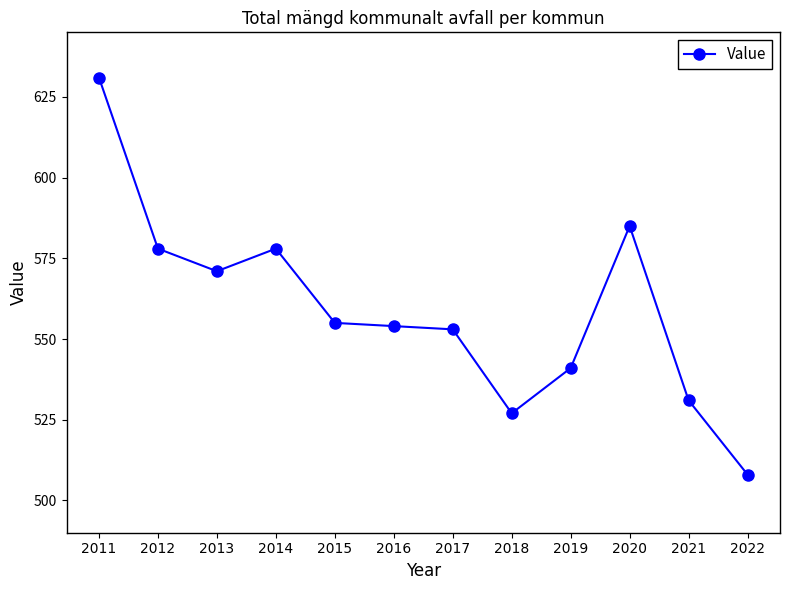

Where is the first local maximum?

2014